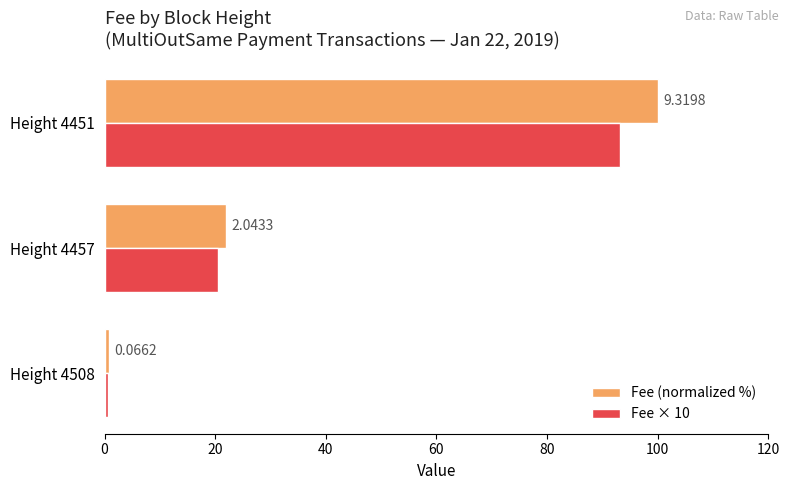

What are all the series names shown in the legend?

Fee (normalized %), Fee × 10